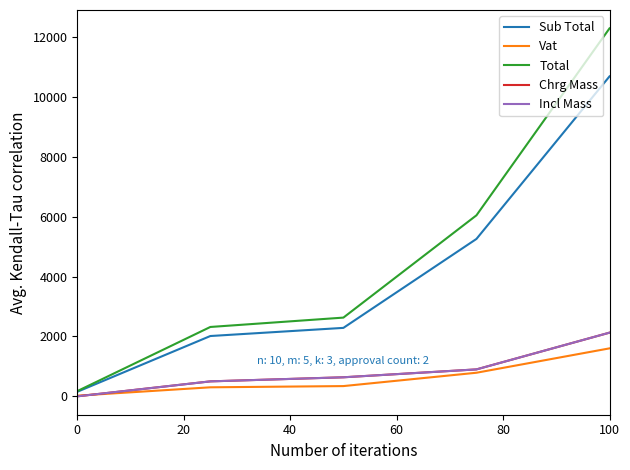

What is the highest value of the Vat series?

1603.3